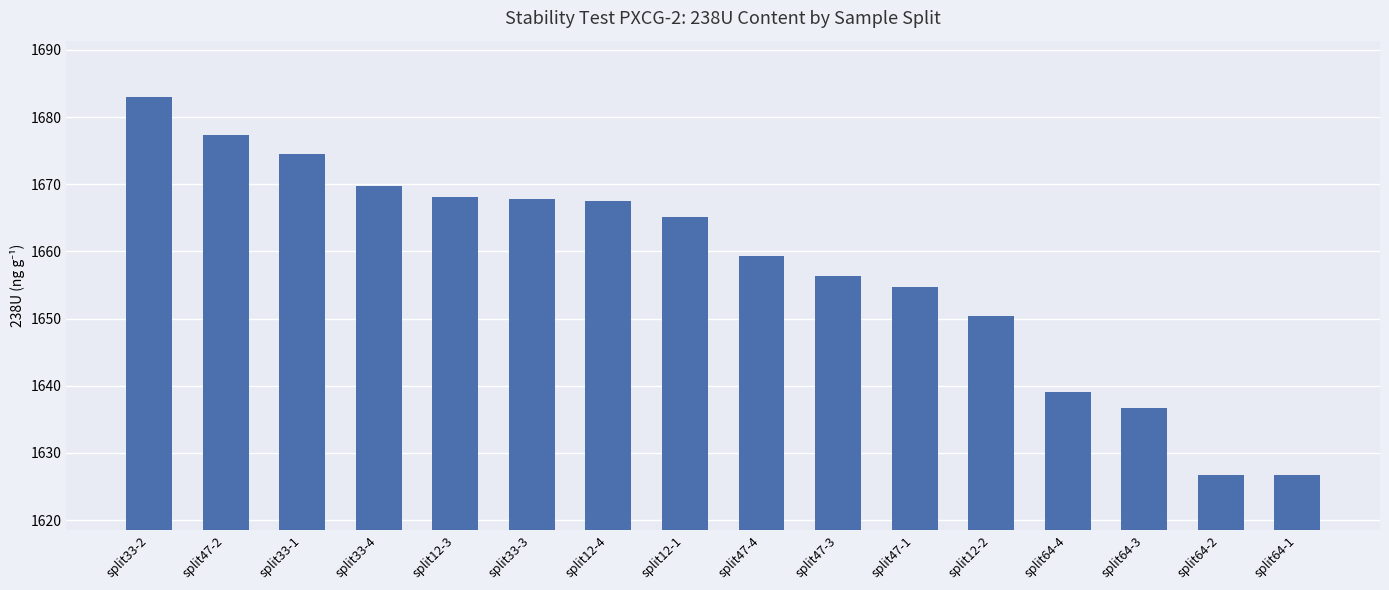

Count the number of values greater than 1665.

8